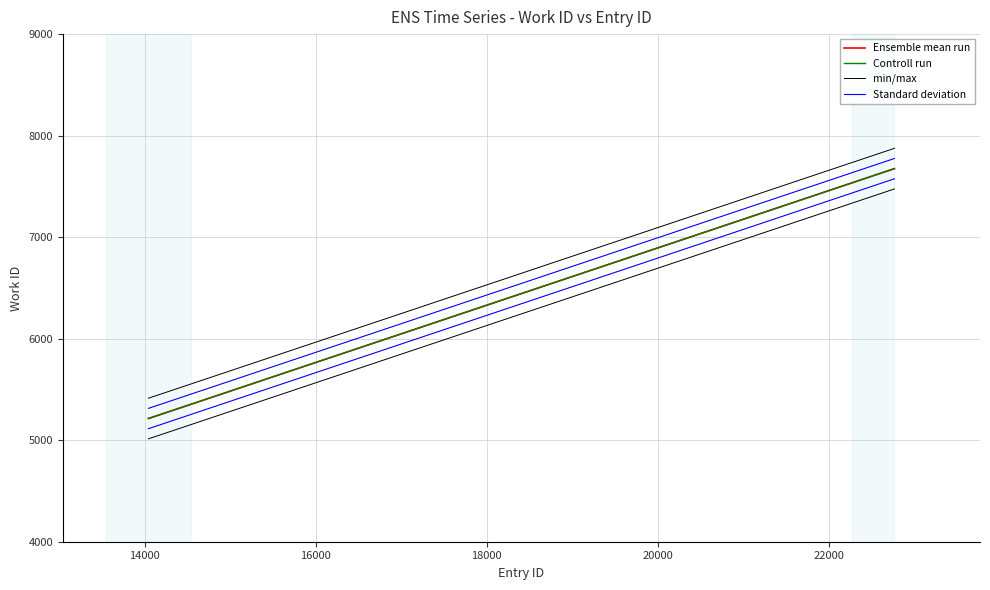

How many data points in min/max are above 5414?

1